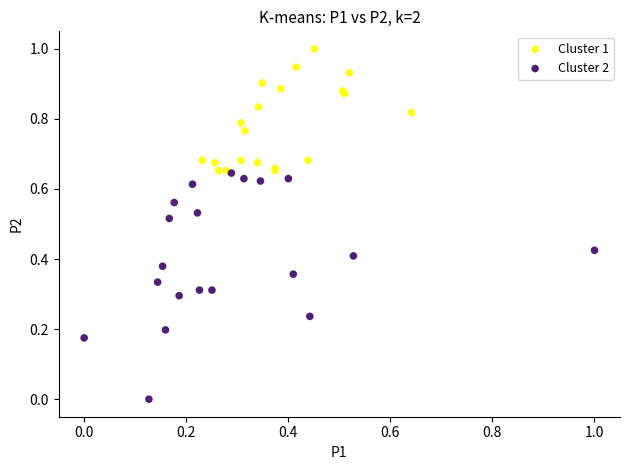

Which series reaches the minimum Y coordinate?

Cluster 2